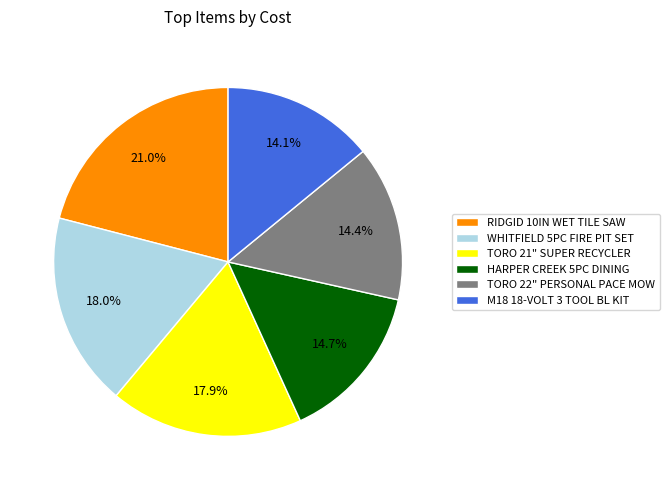

How many slices are in this pie chart?

6